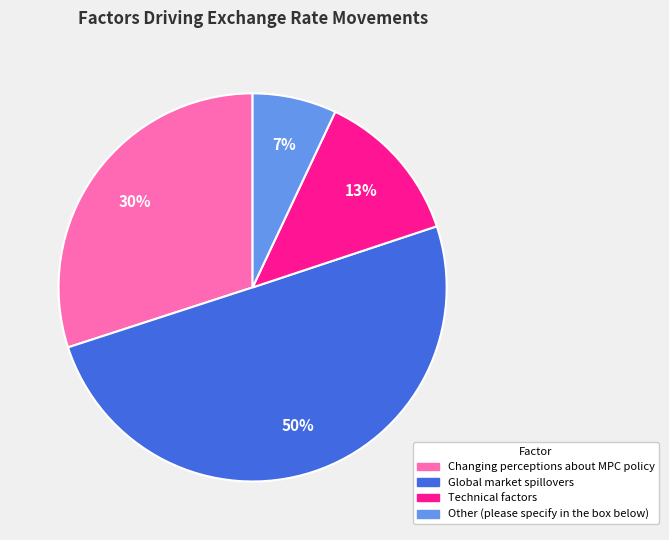

Combined, do Changing perceptions about MPC policy and Other (please specify in the box below) account for over 50%?

No